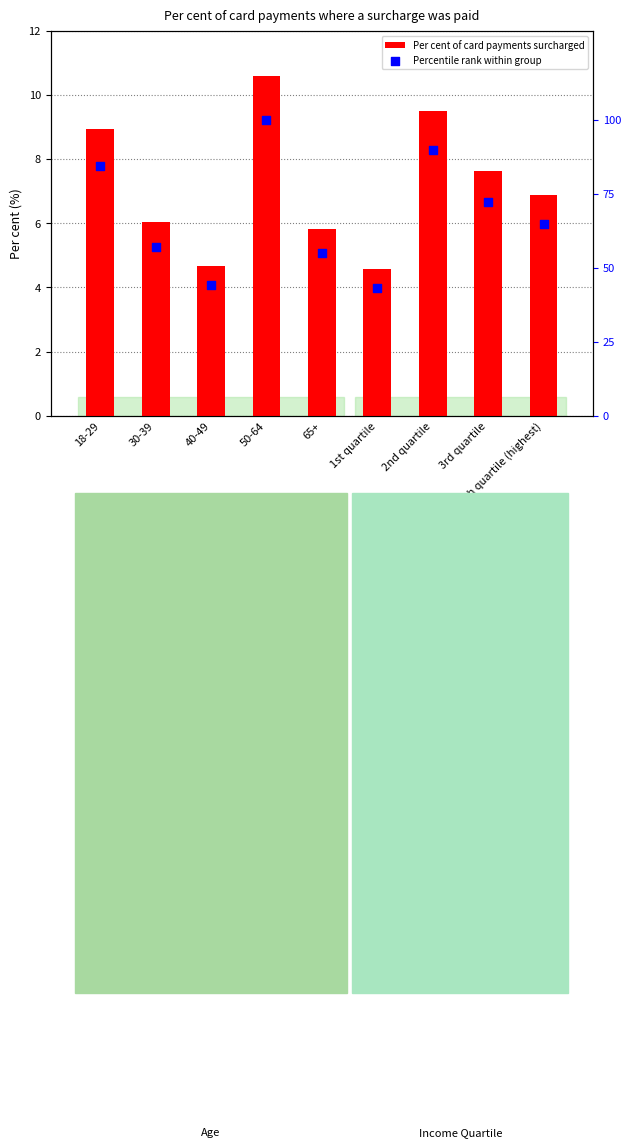

What is the total value across all series at 4th quartile (highest)?

71.7